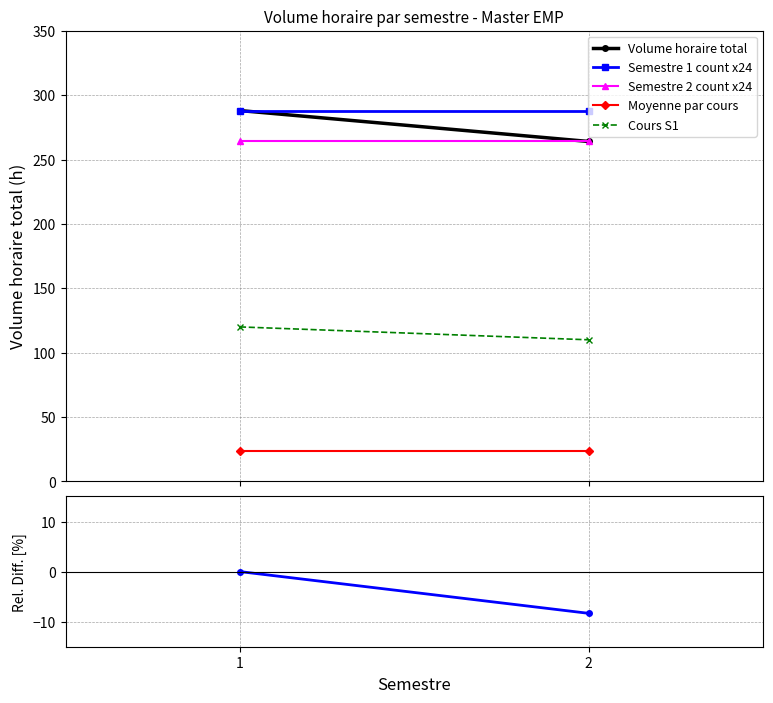

Which label corresponds to the largest value in the chart?

1